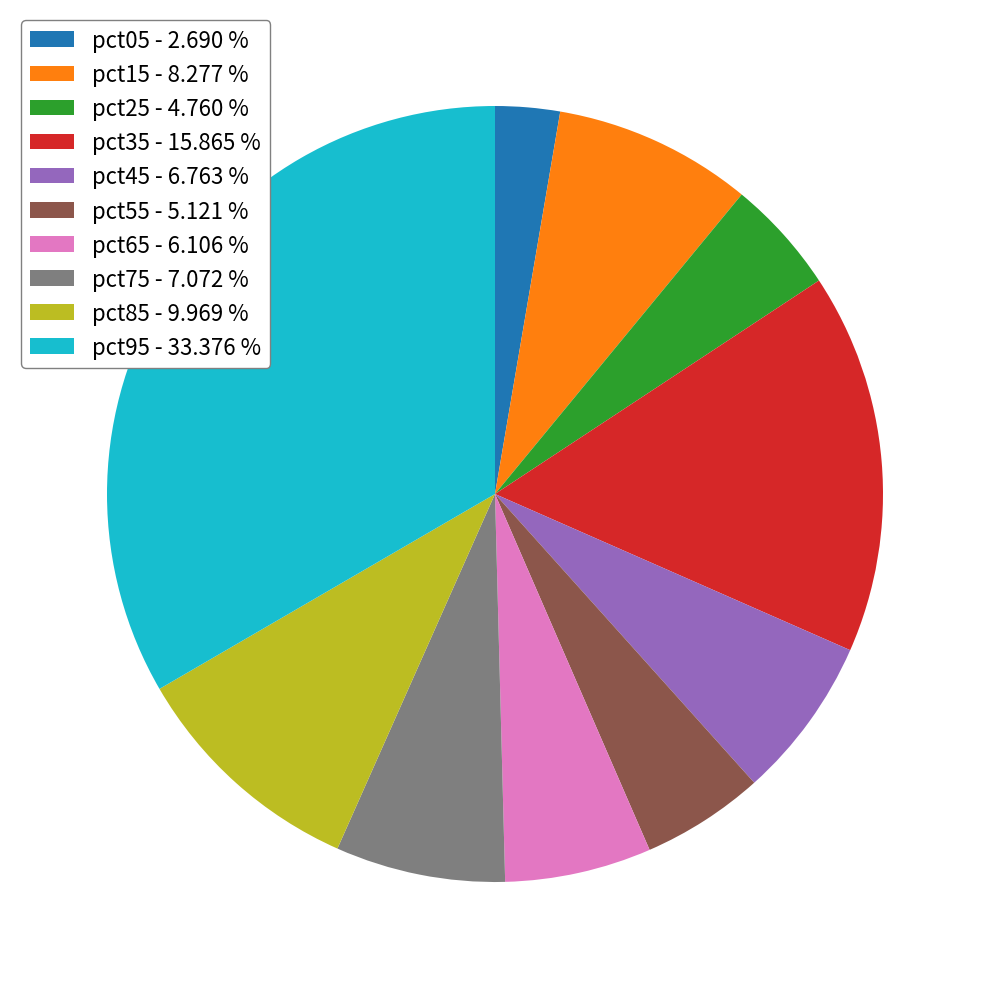

The pct75 slice represents 7% of the pie. True or false?

True